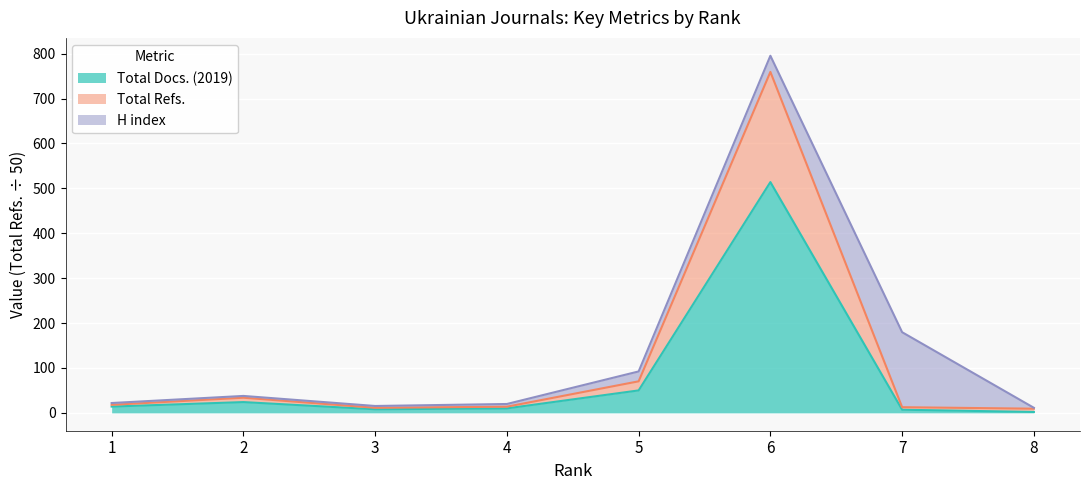

The Total Docs. (2019) series shows 12.5 at 3. True or false?

False